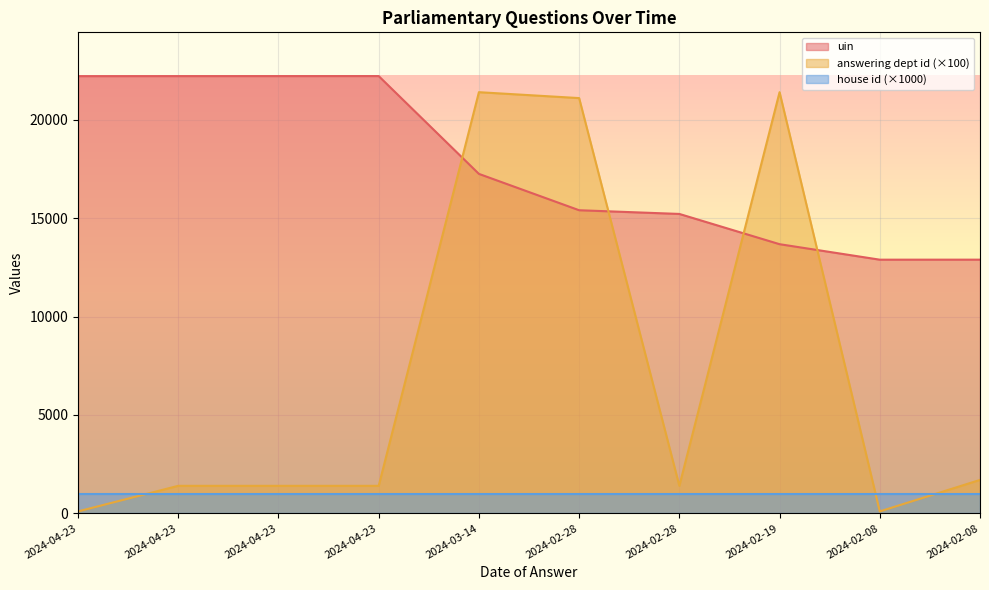

In answering dept id, how many points are higher than both neighbors (excluding endpoints)?

2